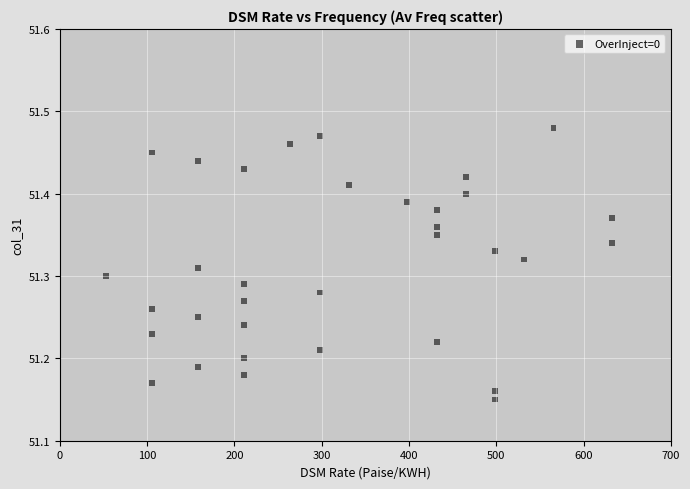

What is the range of X values (max minus min)?

579.7